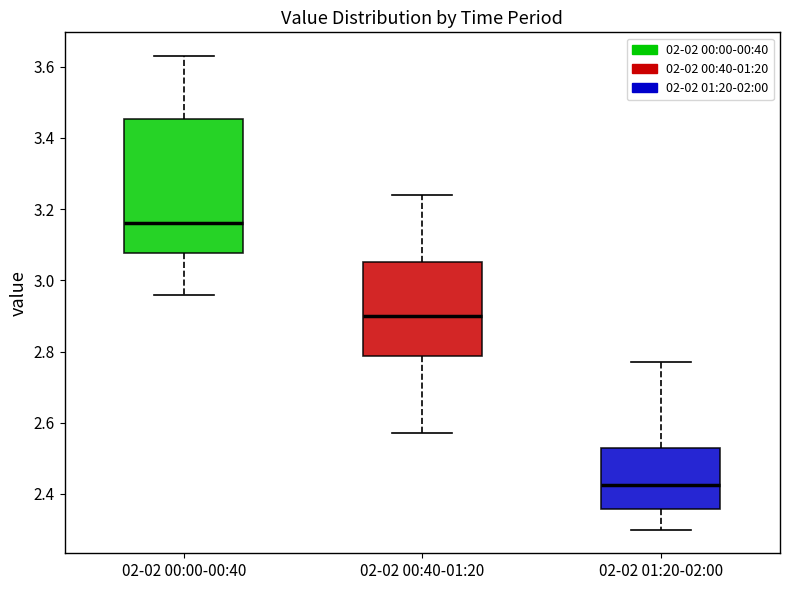

Which box has the highest median line?

02-02 00:00-00:40